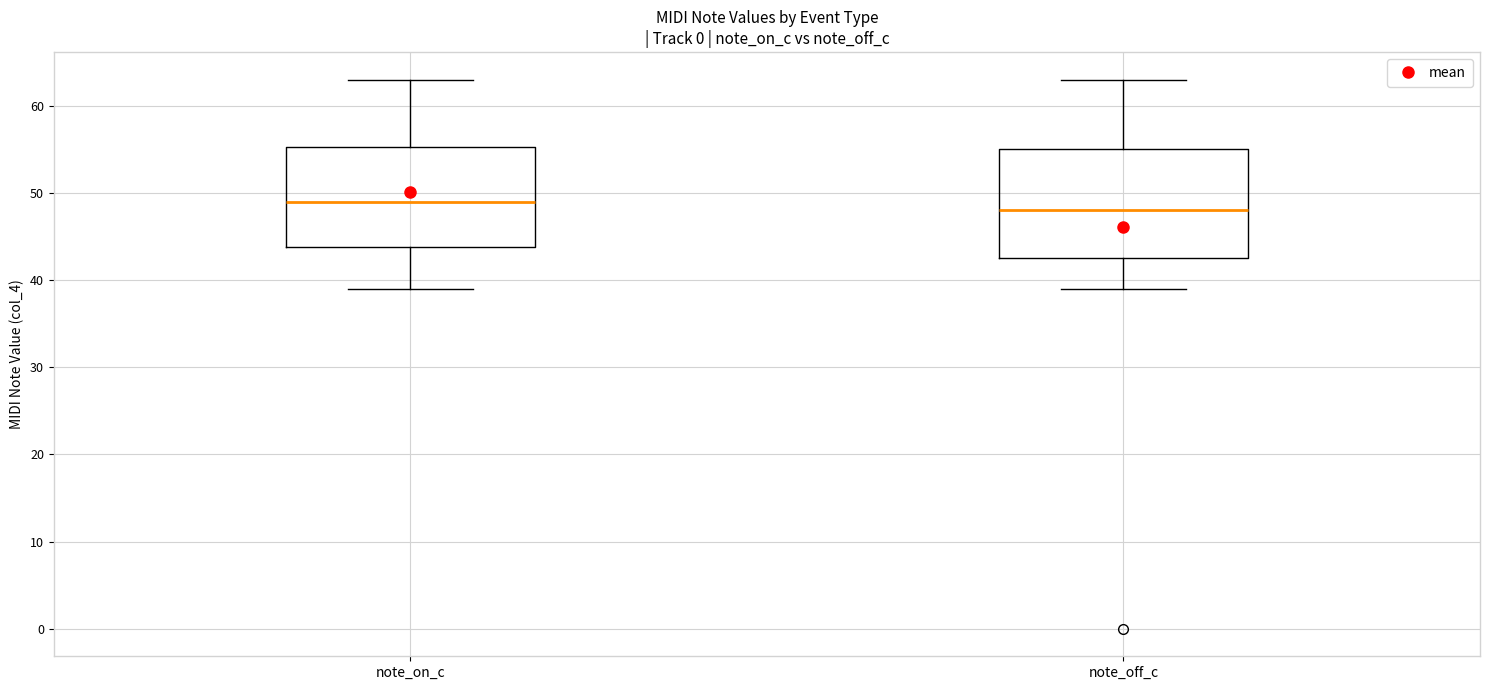

Where is the lower edge of the box for note_off_c on the y-axis? The values are not printed on the chart, so give them approximately, as read against the axis.

43